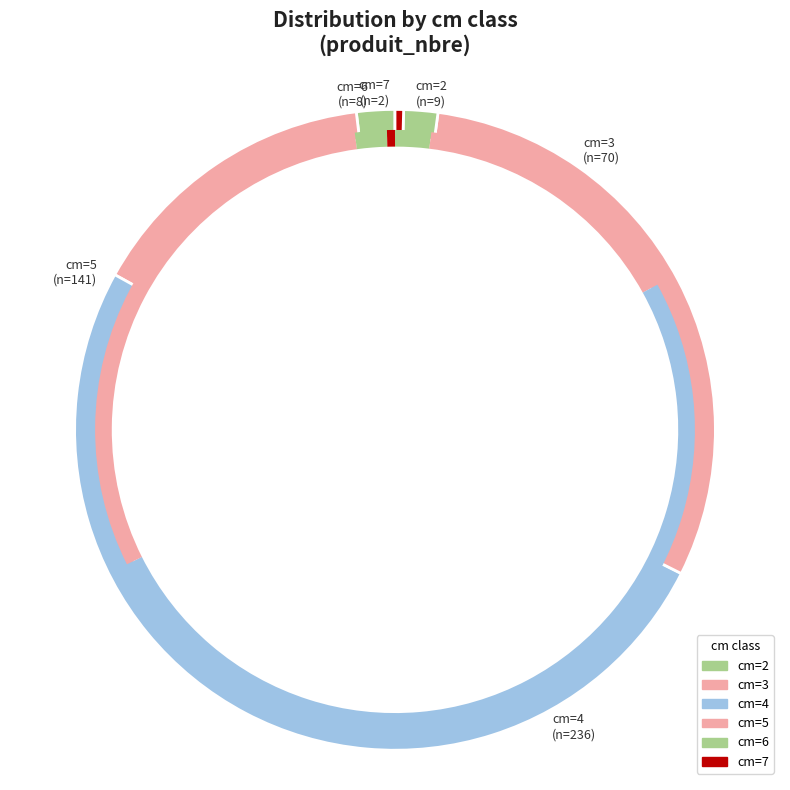

Which category has the biggest portion of the pie?

4